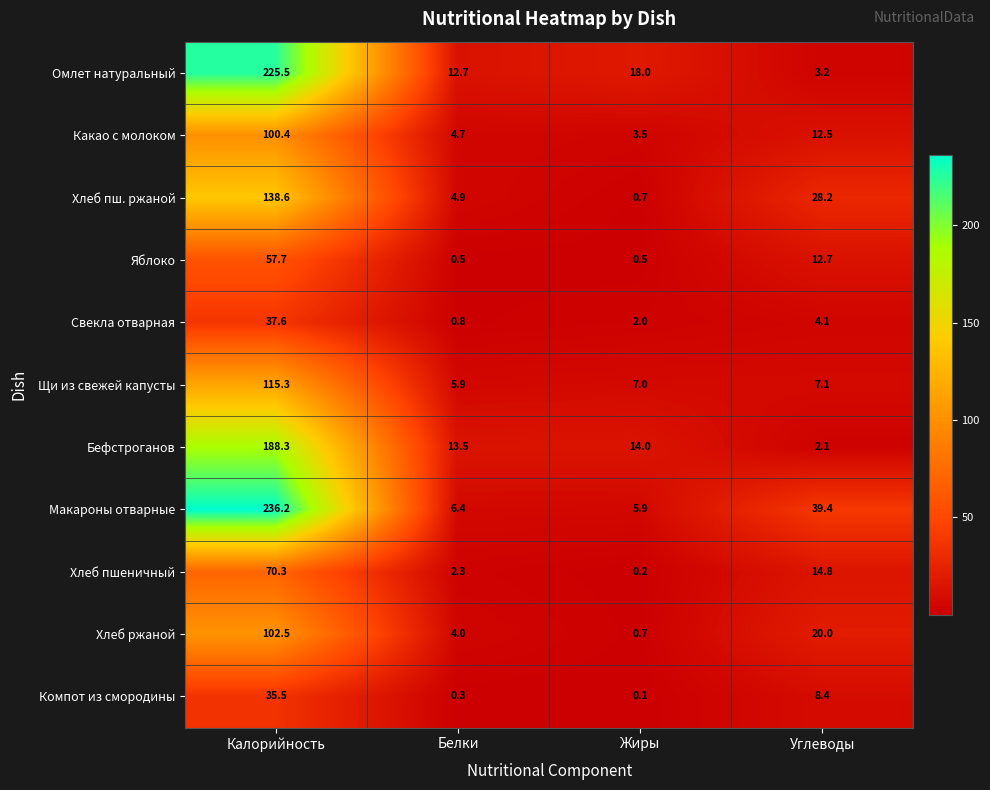

What is the maximum value shown in the chart?

236.2